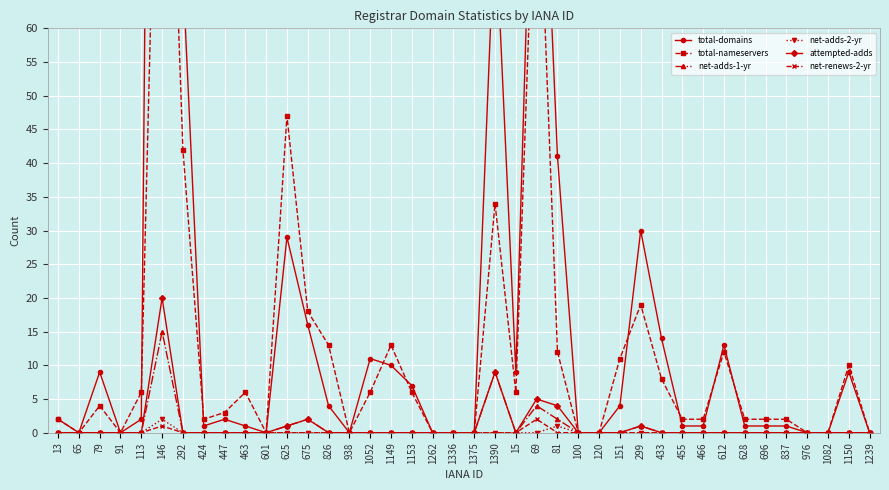

Which series has the widest spread of values?

total-domains